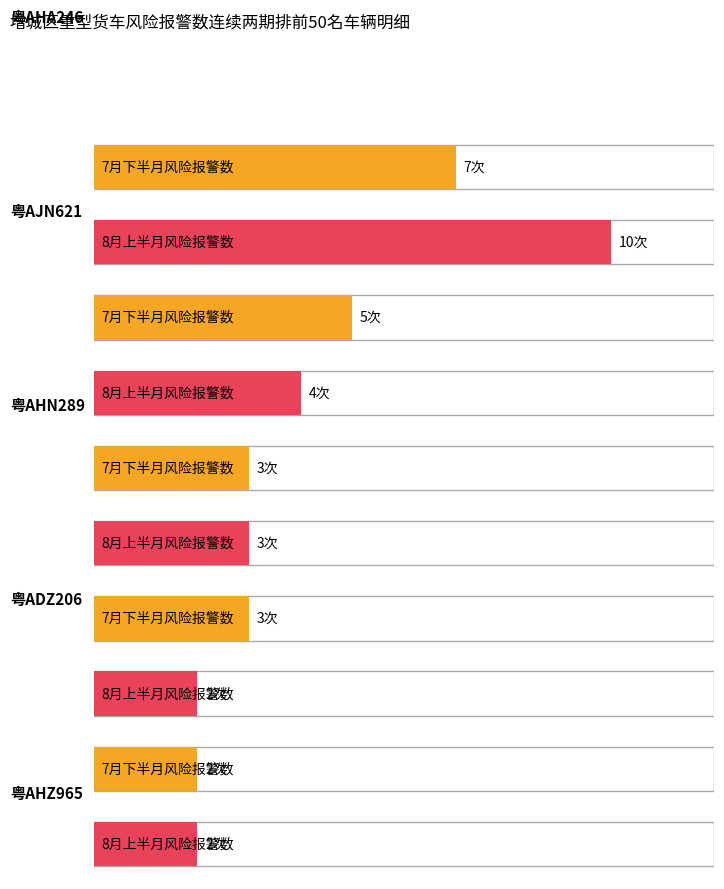

What is the difference between the second highest and minimum values in the 7月下半月风险报警数 series?

3